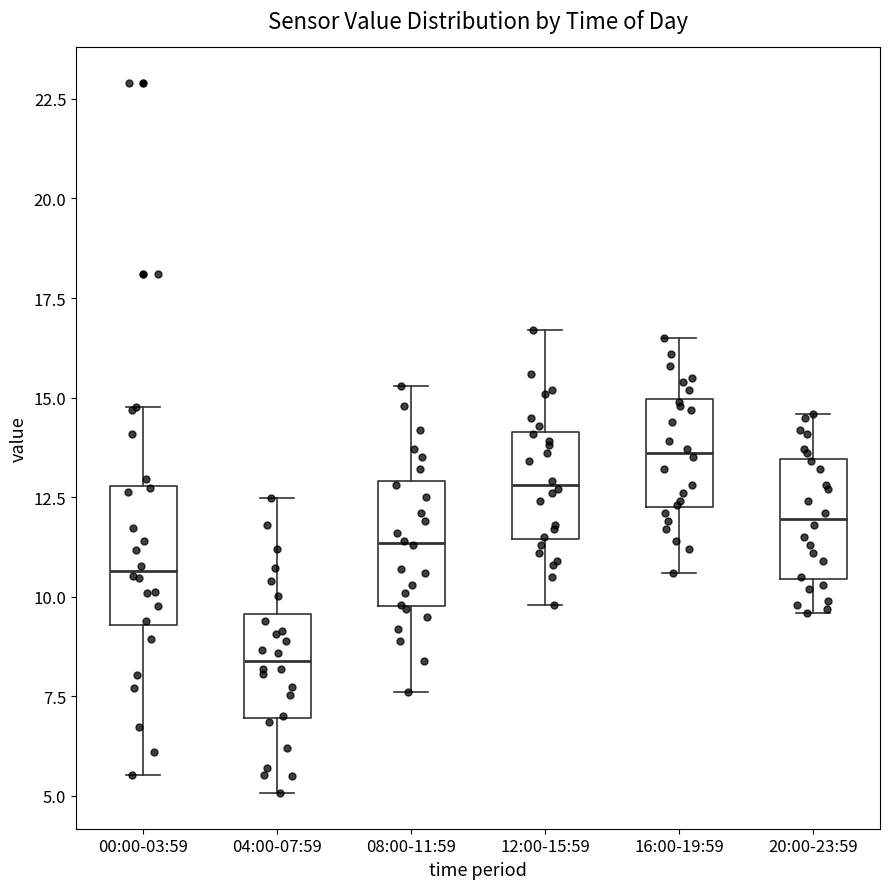

Where does the median line of the box for 12:00-15:59 sit on the y-axis? The values are not printed on the chart, so give them approximately, as read against the axis.

13.0